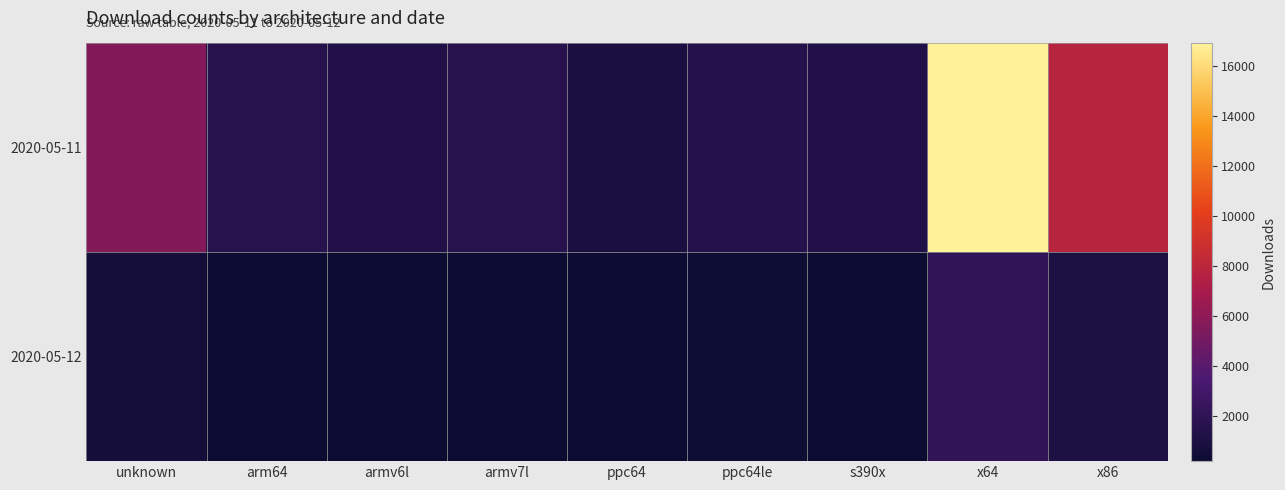

What is the total value across all series at ppc64le?

1773